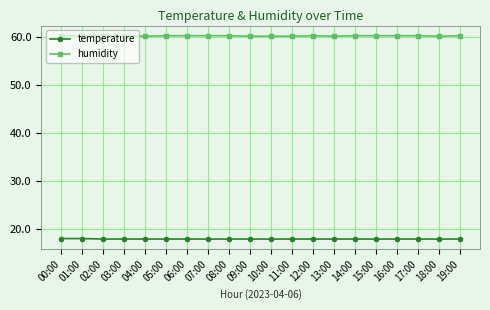

What is the label of the 3rd point from the right?

17:00